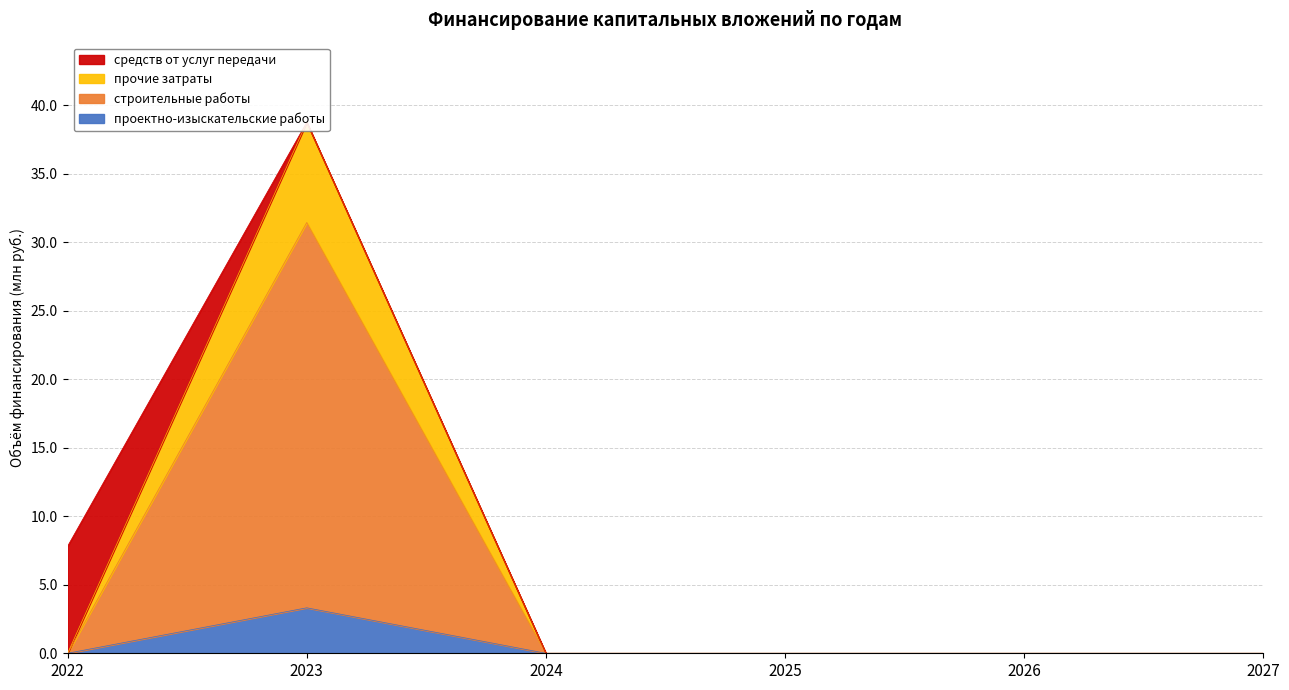

The value of проектно-изыскательские работы at 2026 is -1.6. True or false?

False